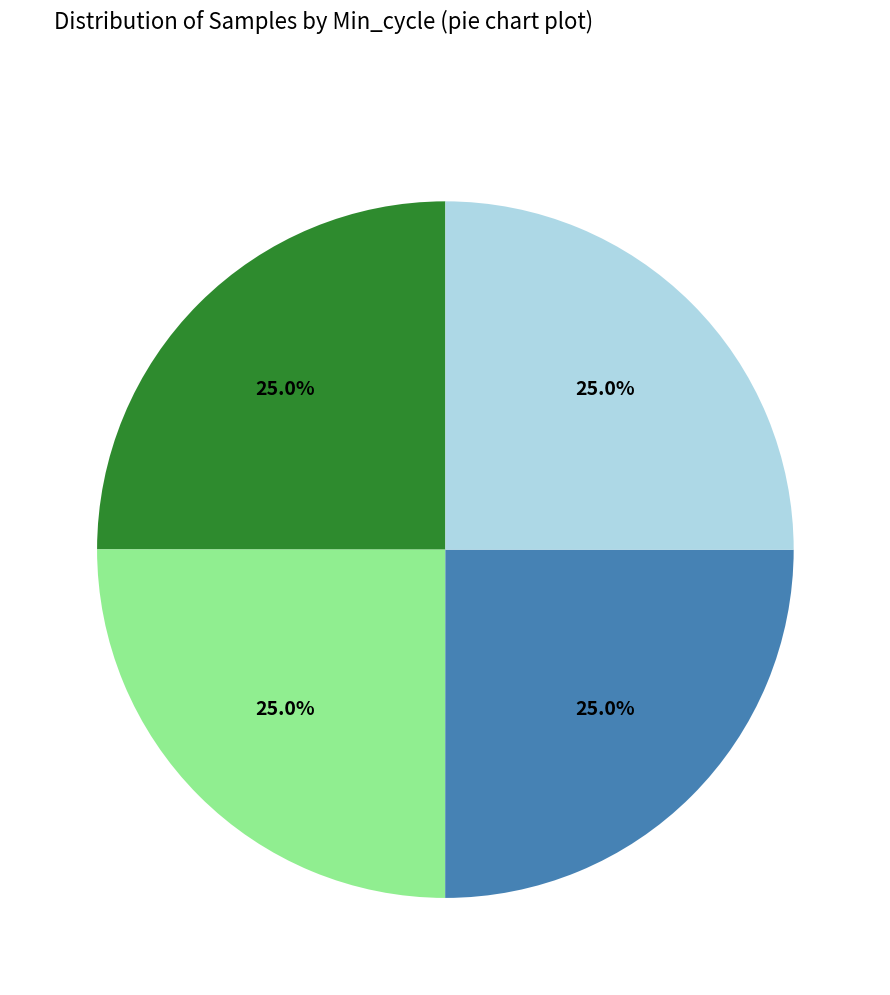

Is there any slice that represents more than half of the pie?

No